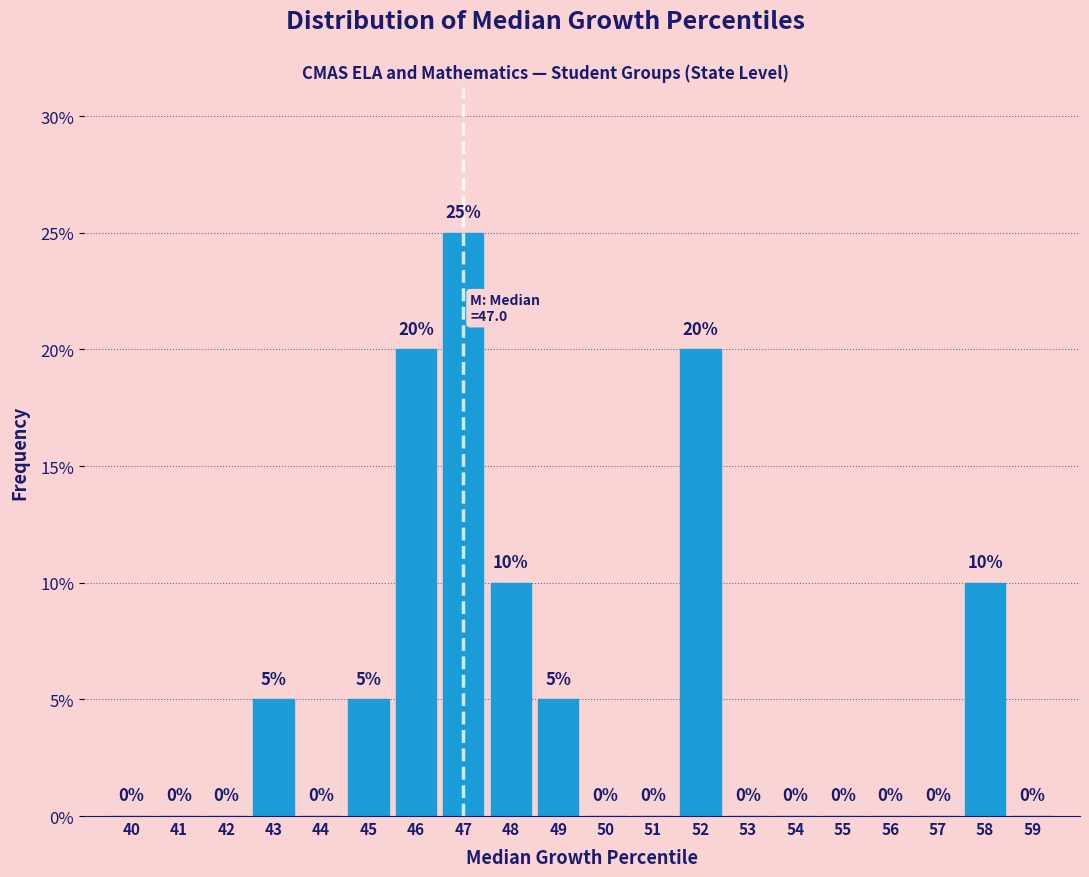

Reading right to left, transcribe all the data shown in this chart.

59=0	58=10	57=0	56=0	55=0	54=0	53=0	52=20	51=0	50=0	49=5	48=10	47=25	46=20	45=5	44=0	43=5	42=0	41=0	40=0